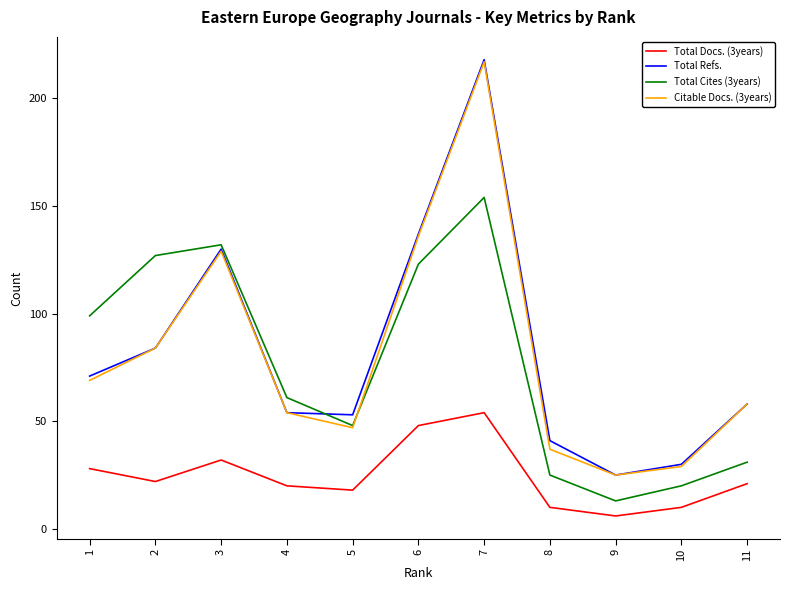

How many series are shown in this chart?

4